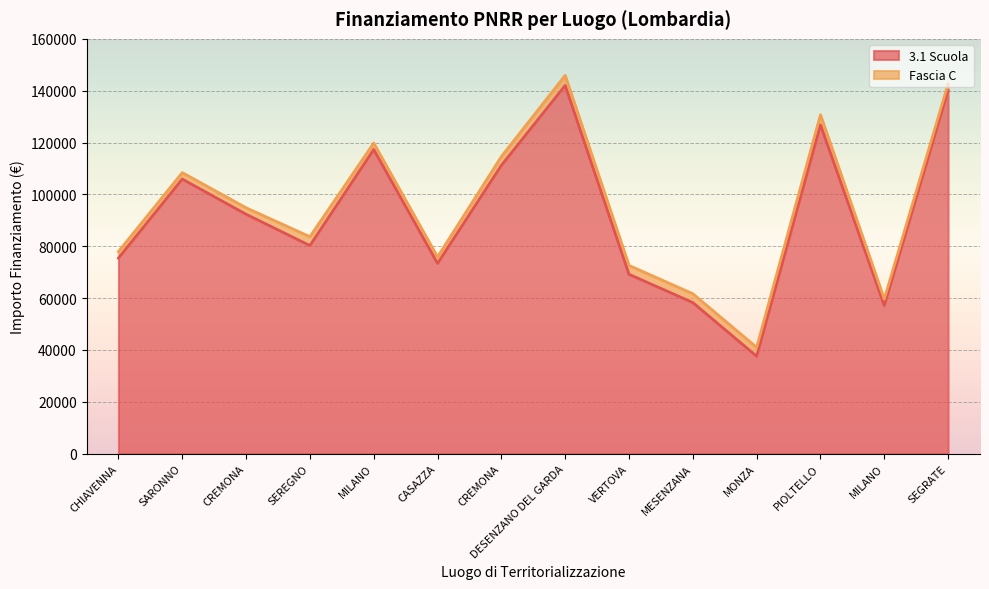

What is the maximum value shown in the chart?

142004.3